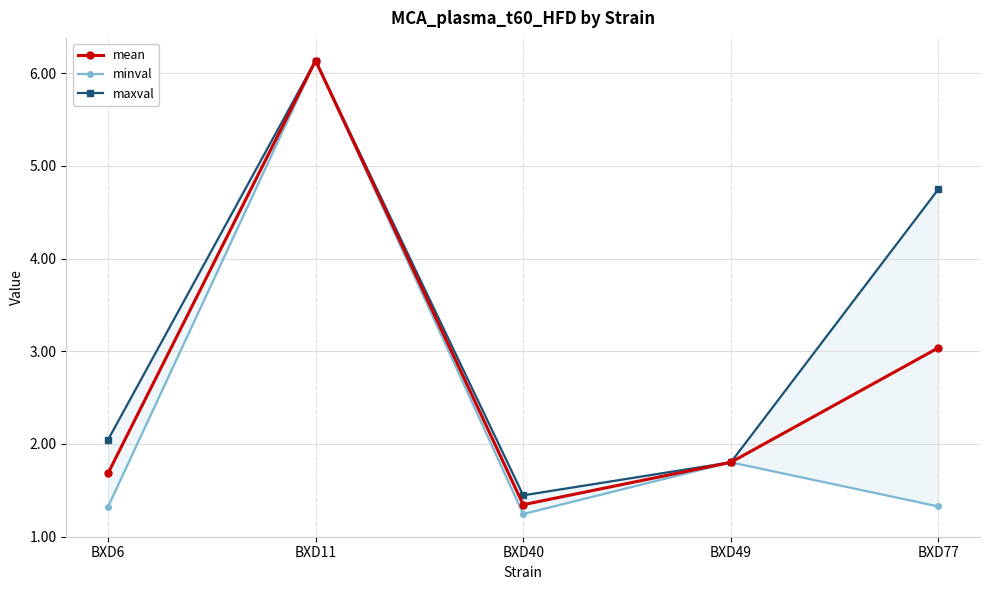

True or false: mean and minval intersect in this chart.

False